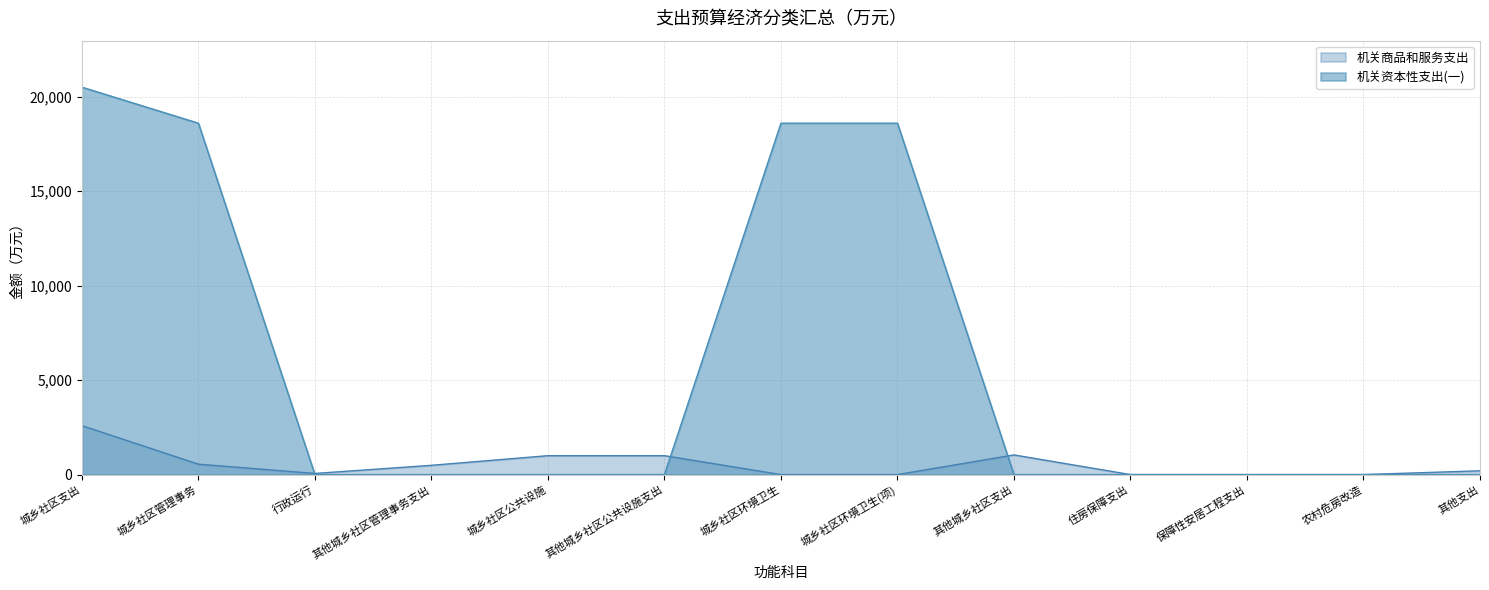

What are all the series names shown in the legend?

机关商品和服务支出, 机关资本性支出(一)